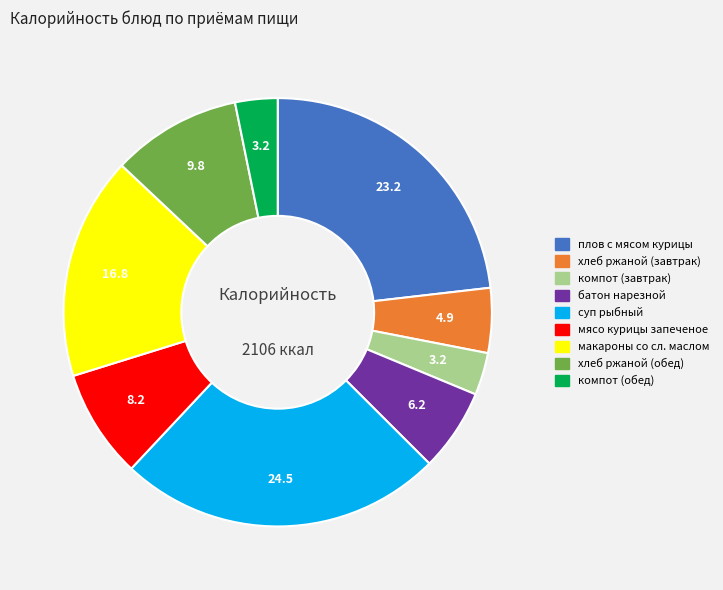

Does any single category account for the majority?

No